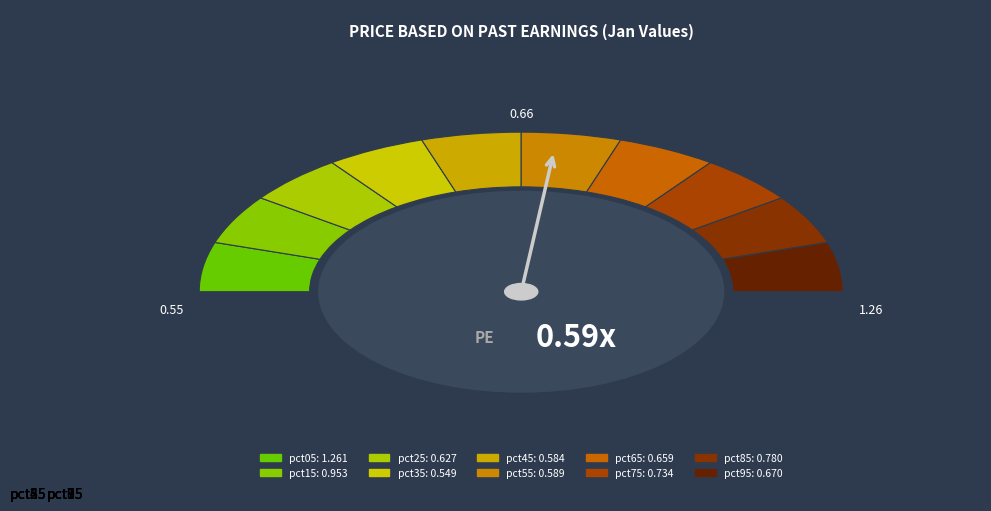

Is there a majority slice in this chart?

No